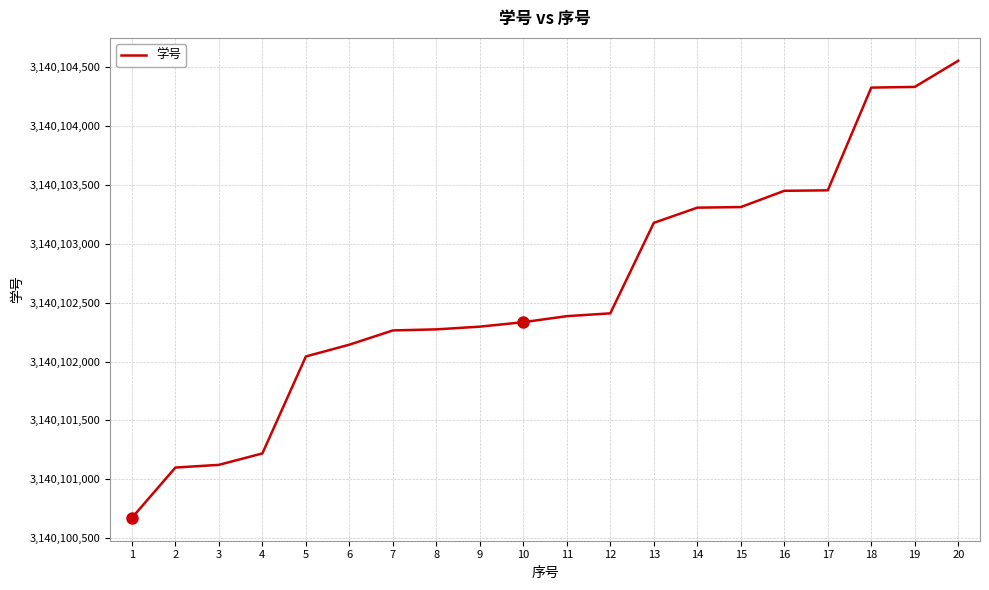

Approximately how many times larger is the value at 4 compared to 15?

1.0